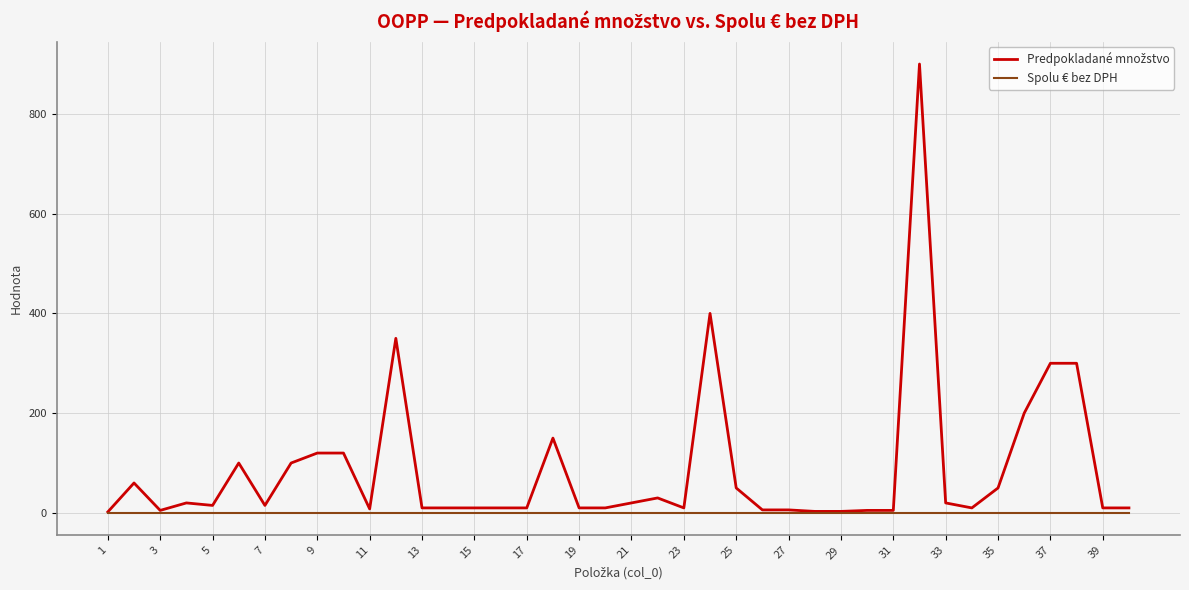

What is the maximum value shown in the chart?

900